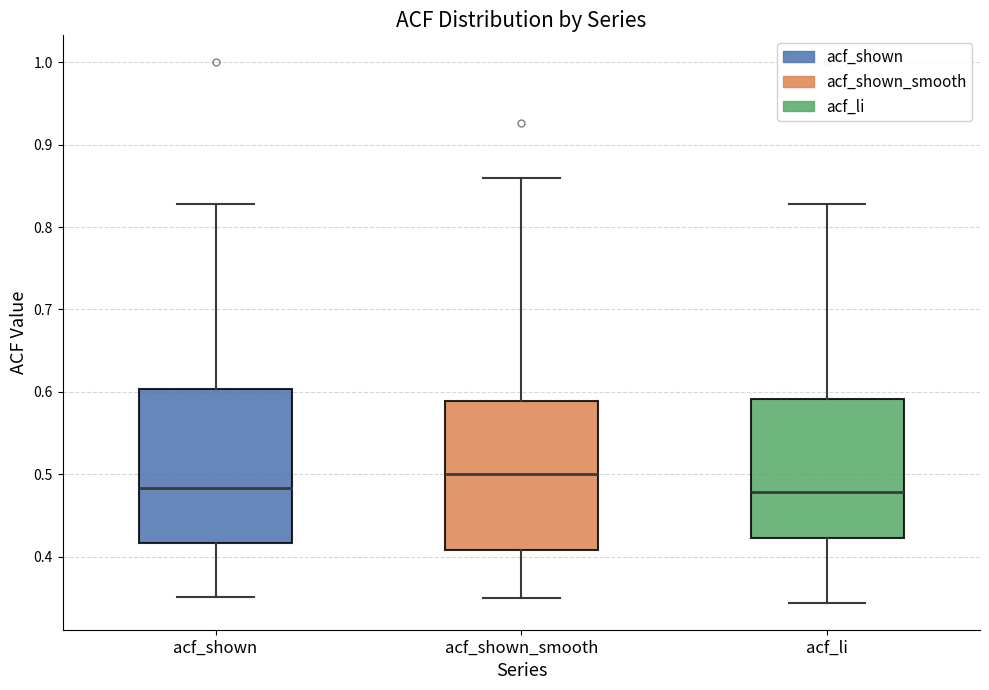

Reading left to right, read every box against the y-axis: the position of its median line, the range the box covers, and the ends of its whiskers. The values are not printed on the chart, so give them approximately, as read against the axis.

acf_shown: median 0.48, box 0.42 to 0.60, whiskers 0.35 to 0.83
acf_shown_smooth: median 0.50, box 0.41 to 0.59, whiskers 0.35 to 0.86
acf_li: median 0.48, box 0.42 to 0.59, whiskers 0.34 to 0.83